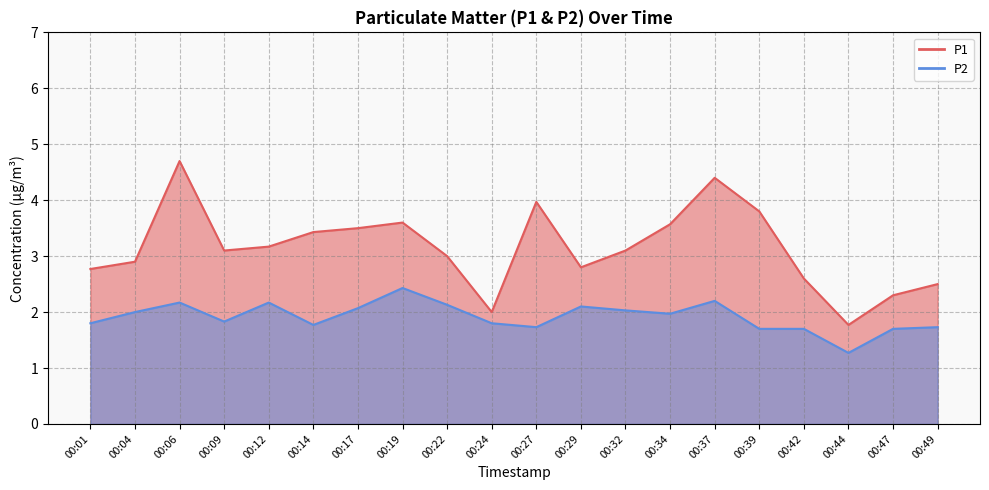

True or false: P1 has a value of 3.6 at 00:19.

True